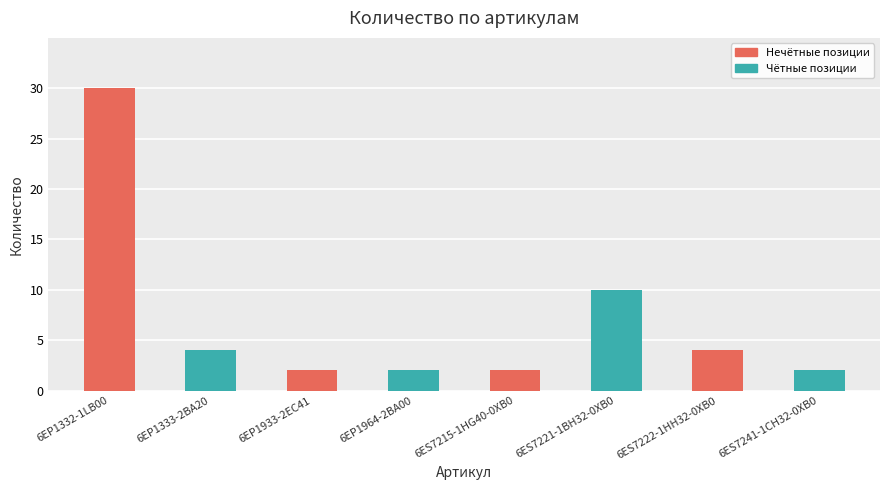

Reading left to right, what are all the values shown in this chart?

30	4	2	2	2	10	4	2